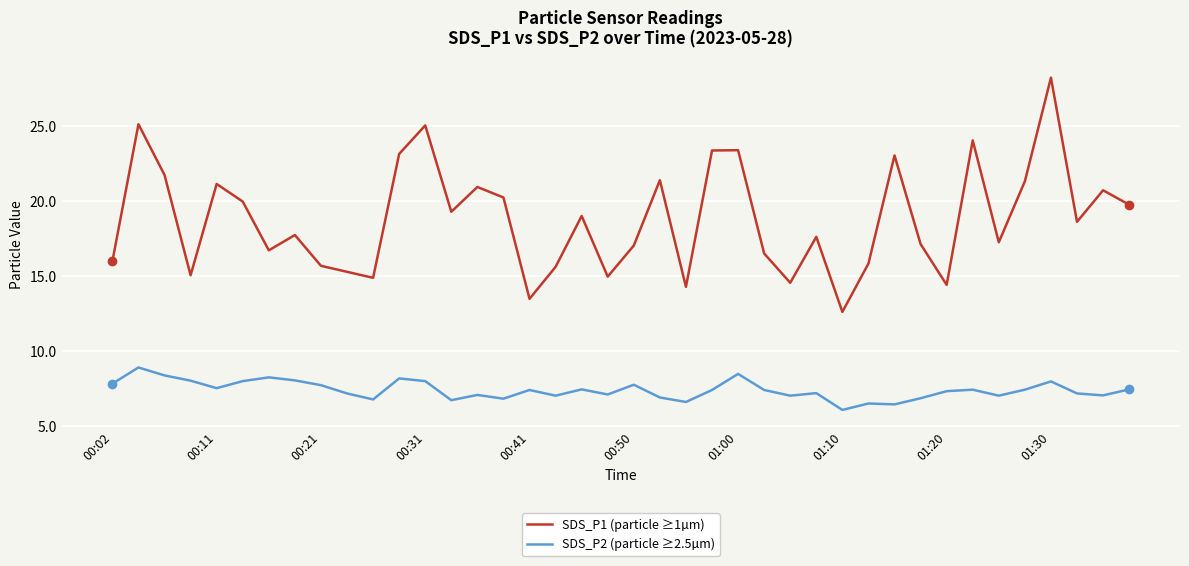

True or false: SDS_P2 (particle ≥2.5µm) and SDS_P1 (particle ≥1µm) intersect in this chart.

False